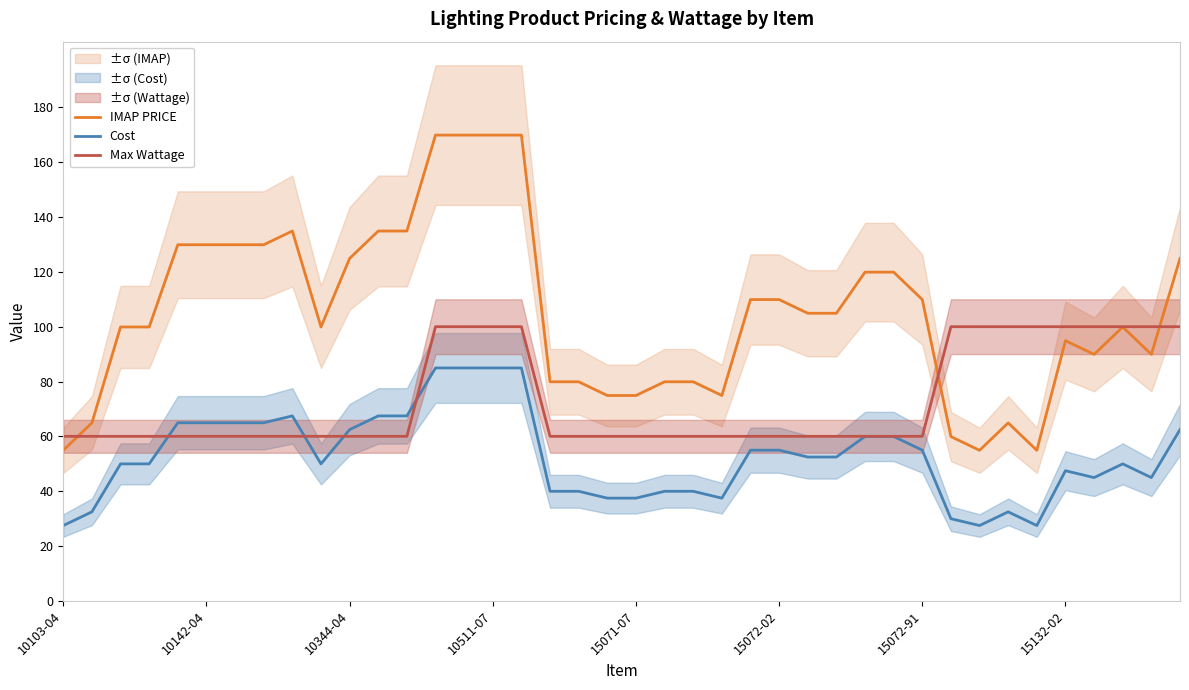

What is the value of the Cost point at the 39th from the left?

45.0